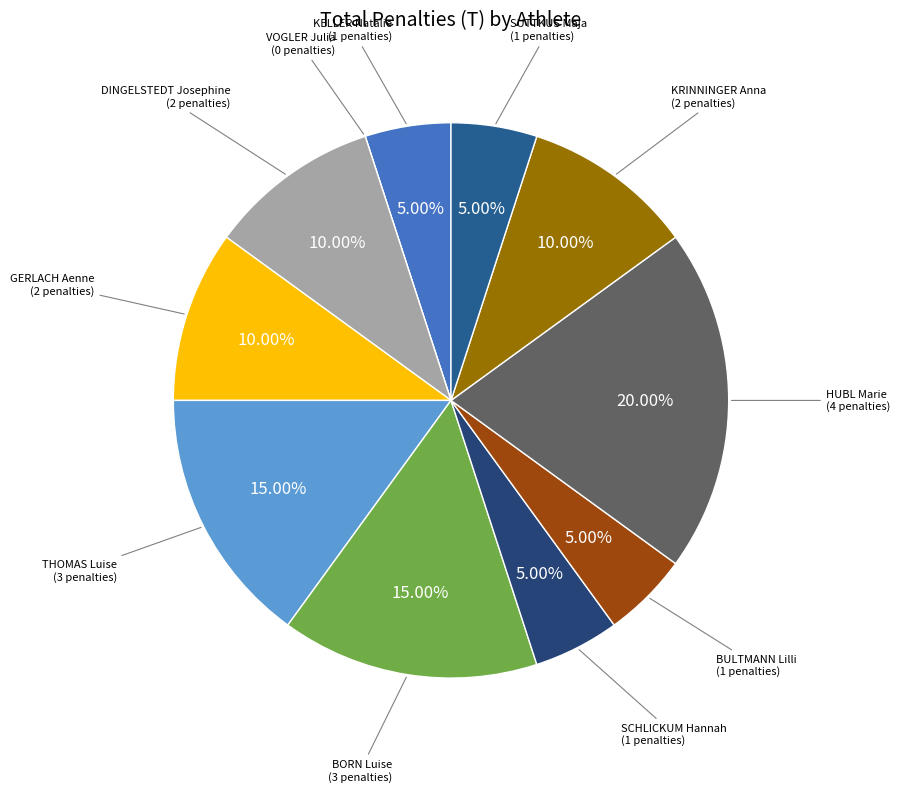

Does THOMAS Luise account for over 50% of the chart?

No